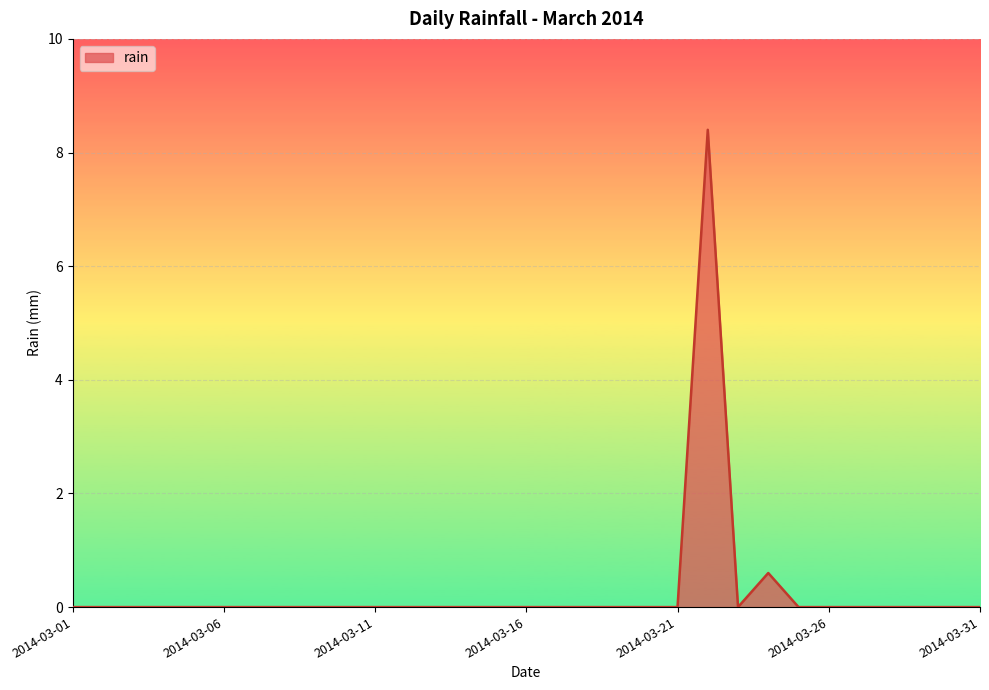

What is the difference between the maximum and minimum values?

8.4